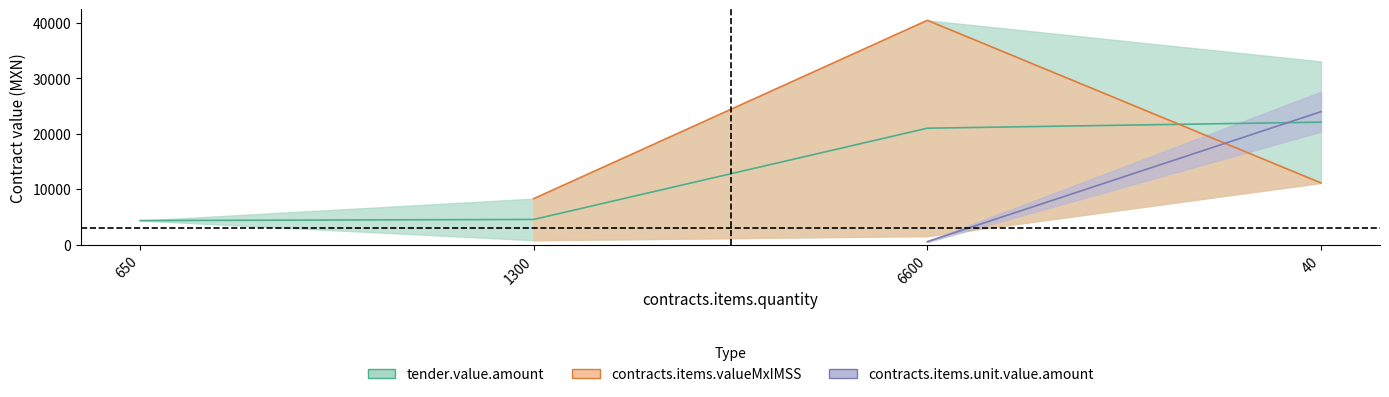

What is the label of the 4th point from the left?

40